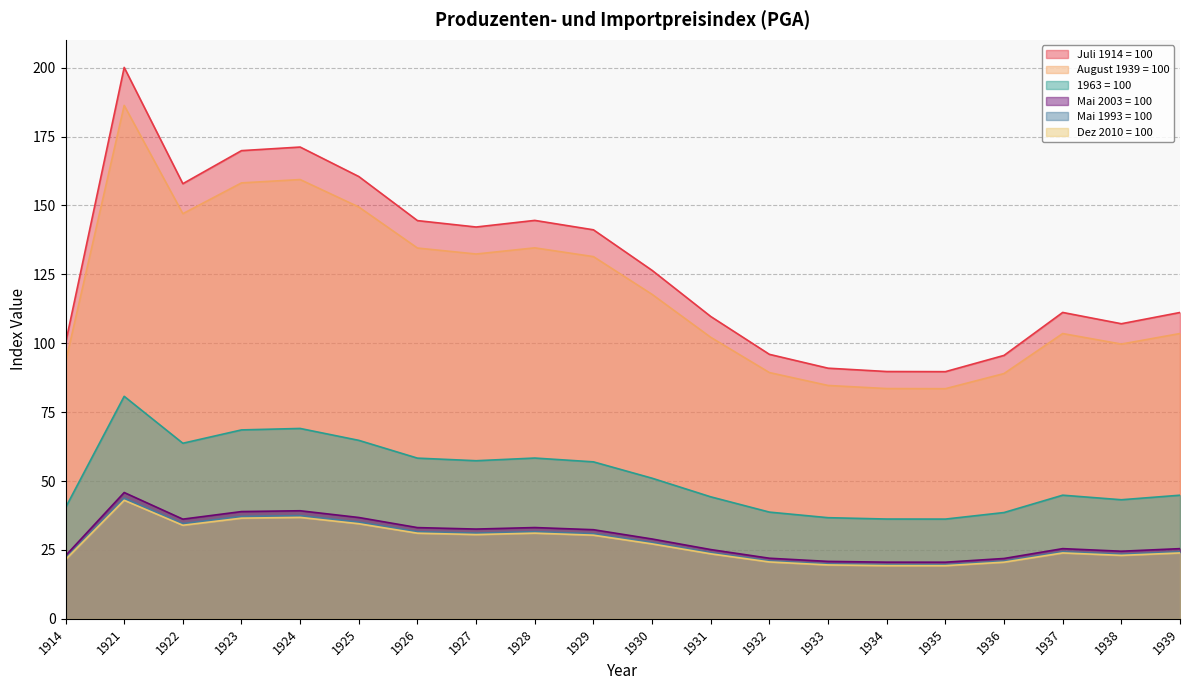

True or false: August 1939 = 100 has more than 1 interior local peaks.

True